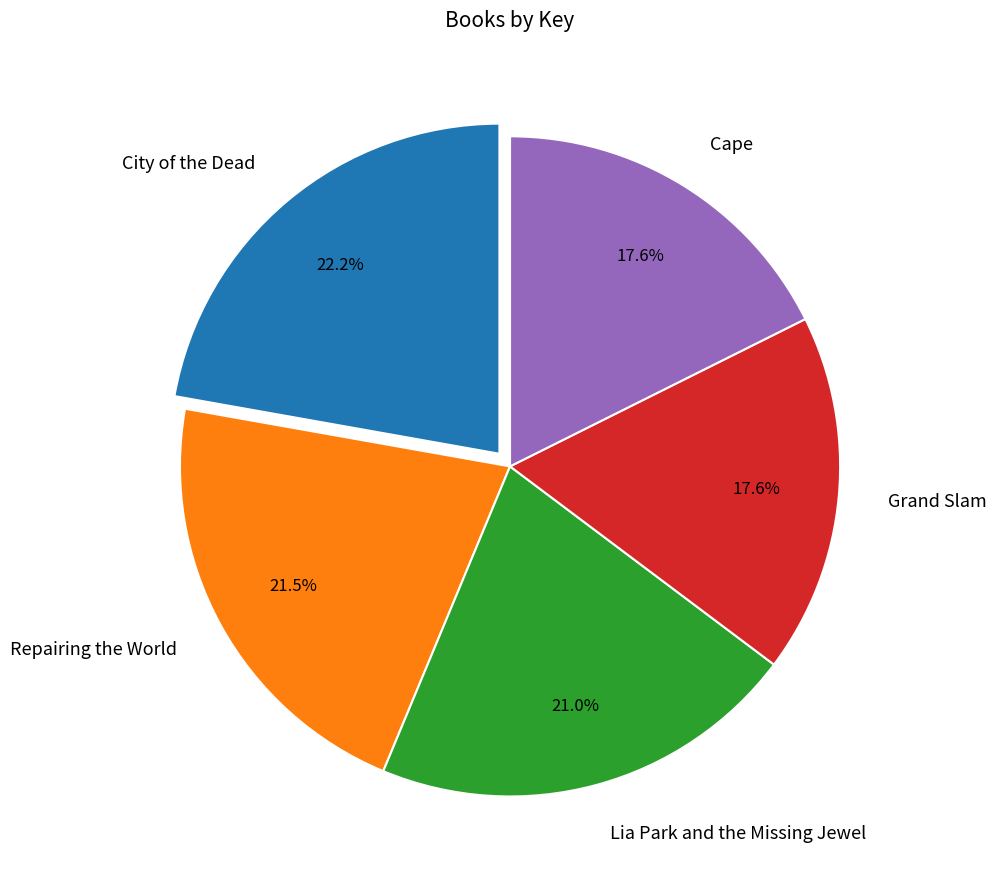

Does Cape represent more than half of the total?

No